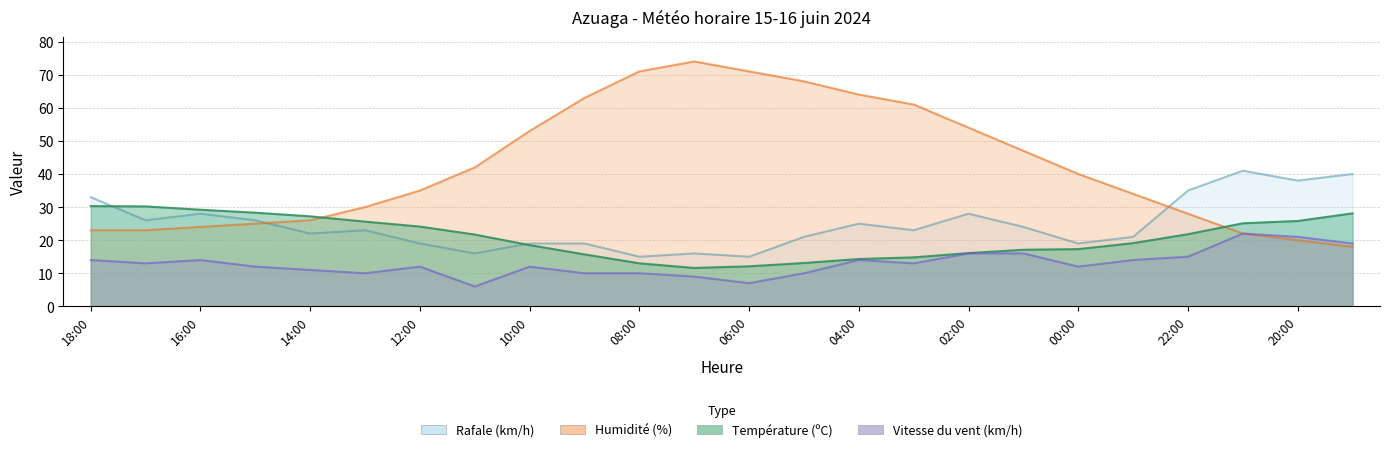

Between 14:00 and 18:00, which is larger?

18:00